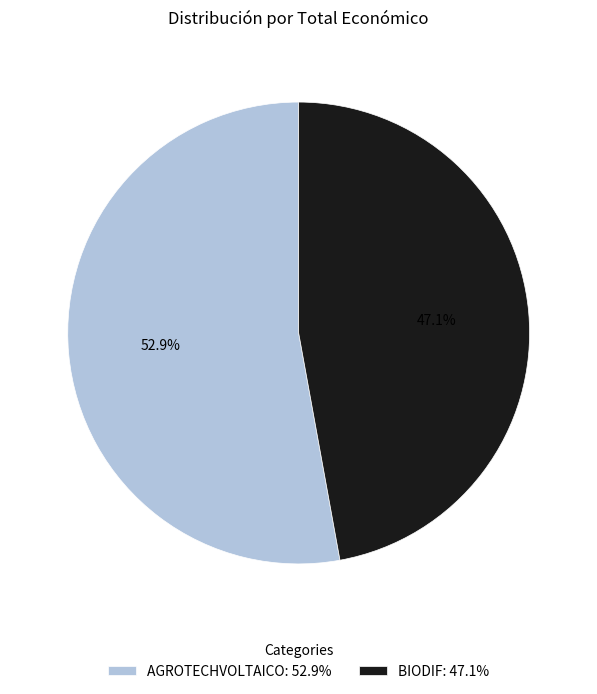

True or false: AGROTECHVOLTAICO accounts for 44% of the total.

False